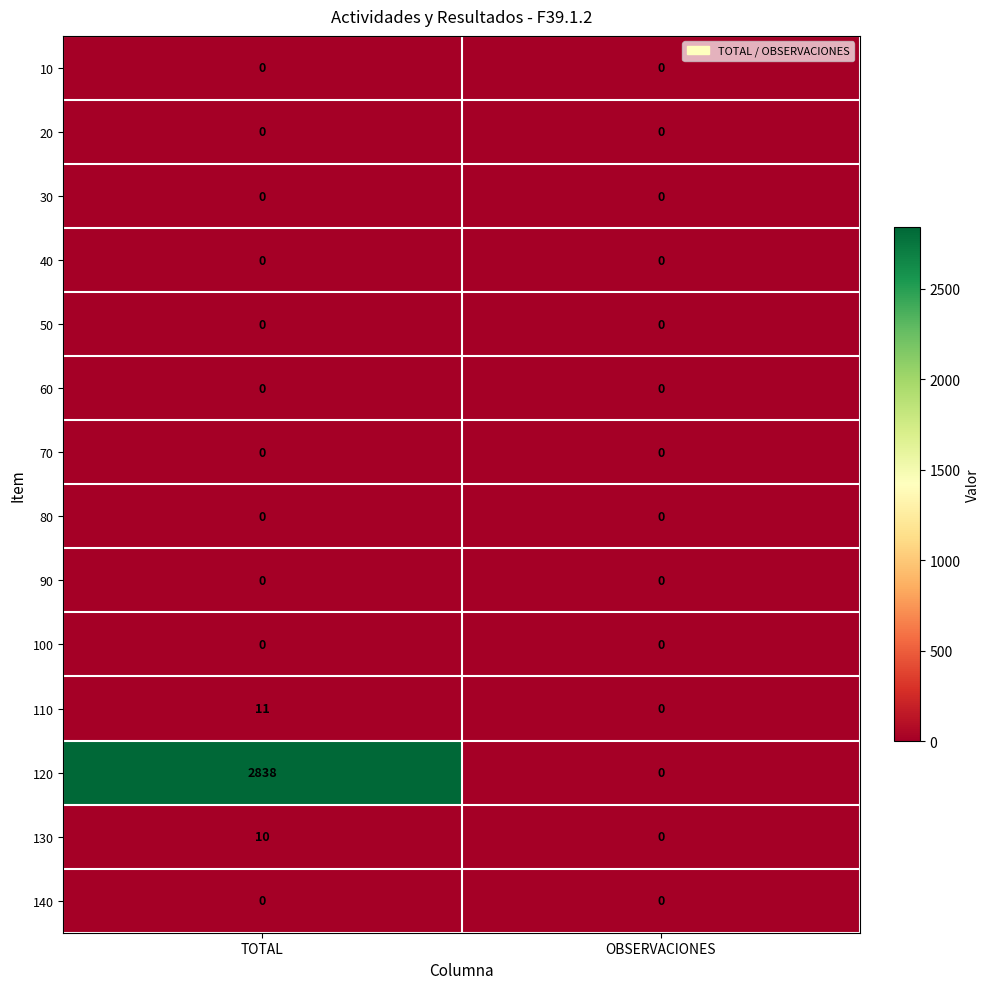

Which series has the largest total across all categories?

120